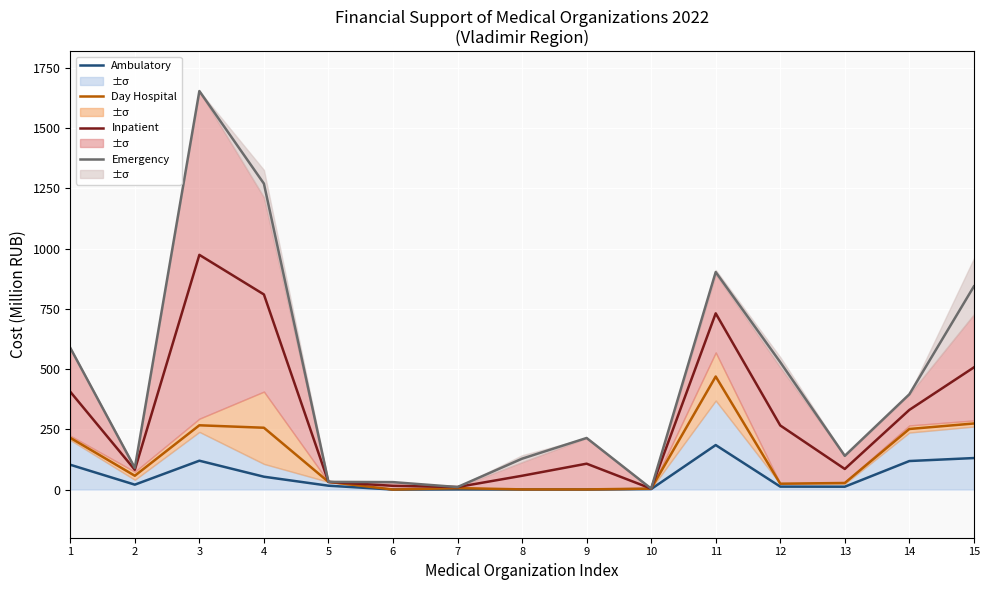

At how many categories does at least one series exceed 1127?

2